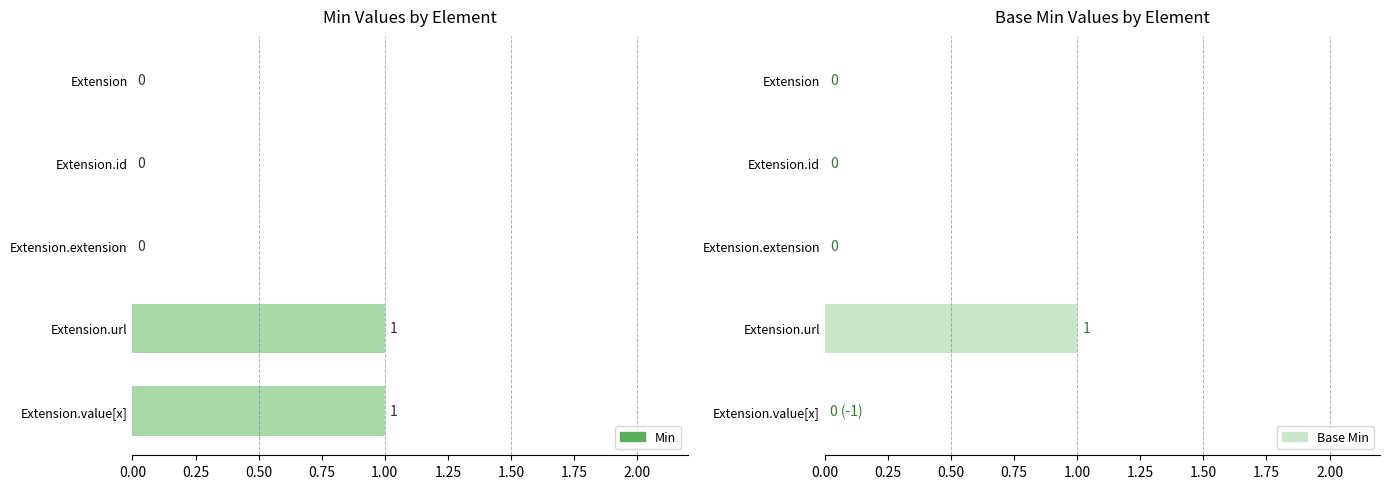

What is the difference between the maximum and minimum values in the Min series?

1